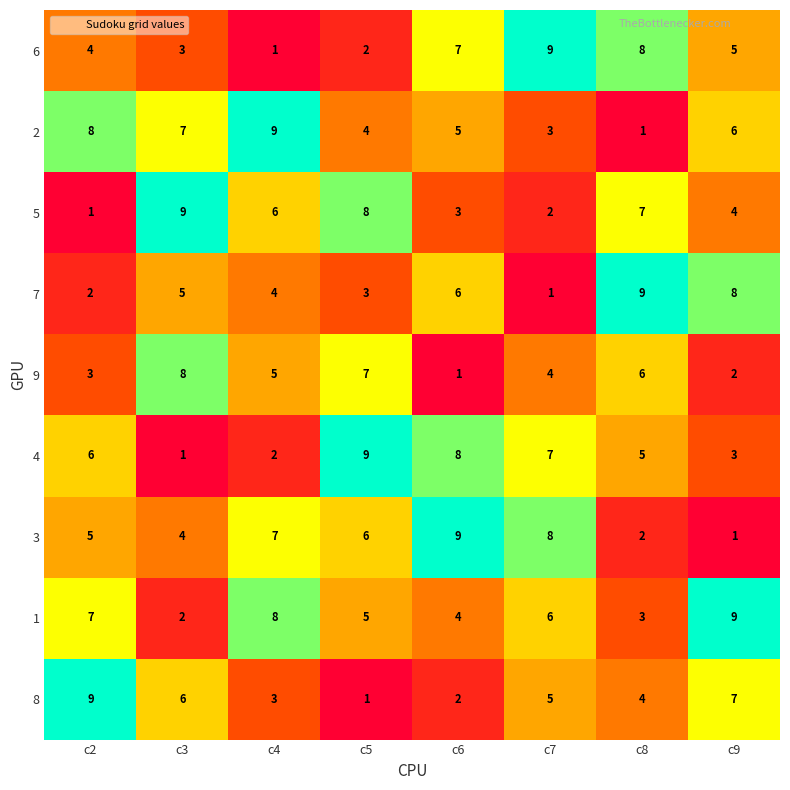

What is the sum of all 5 values?

40